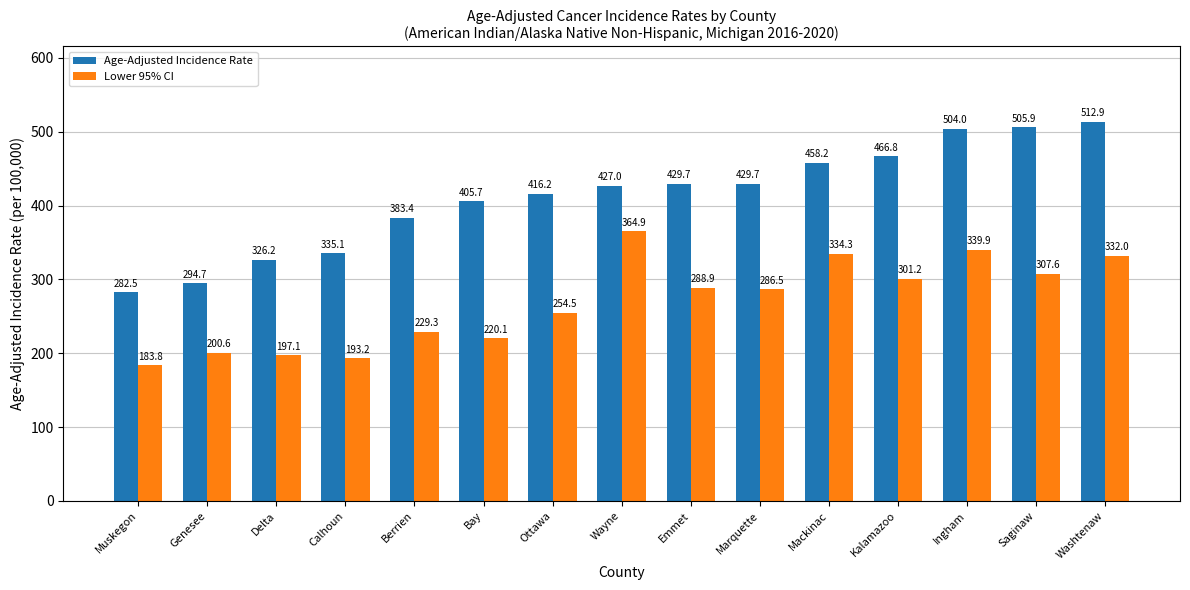

What is the value of the Age-Adjusted Incidence Rate bar at the 9th from the left?

429.7